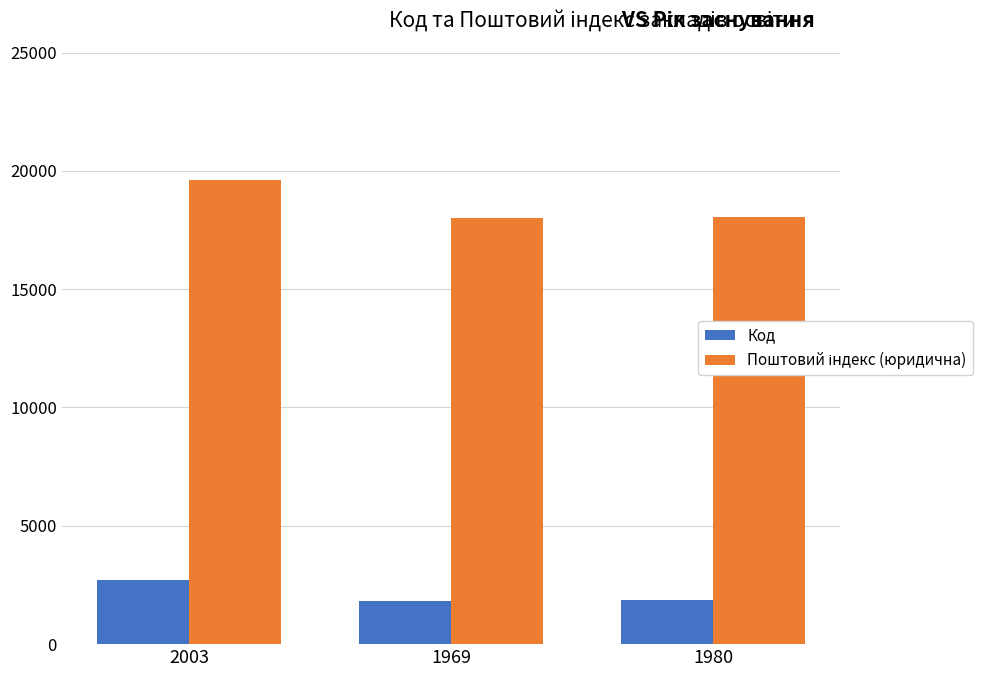

At which category does the chart reach its peak across all series?

2003